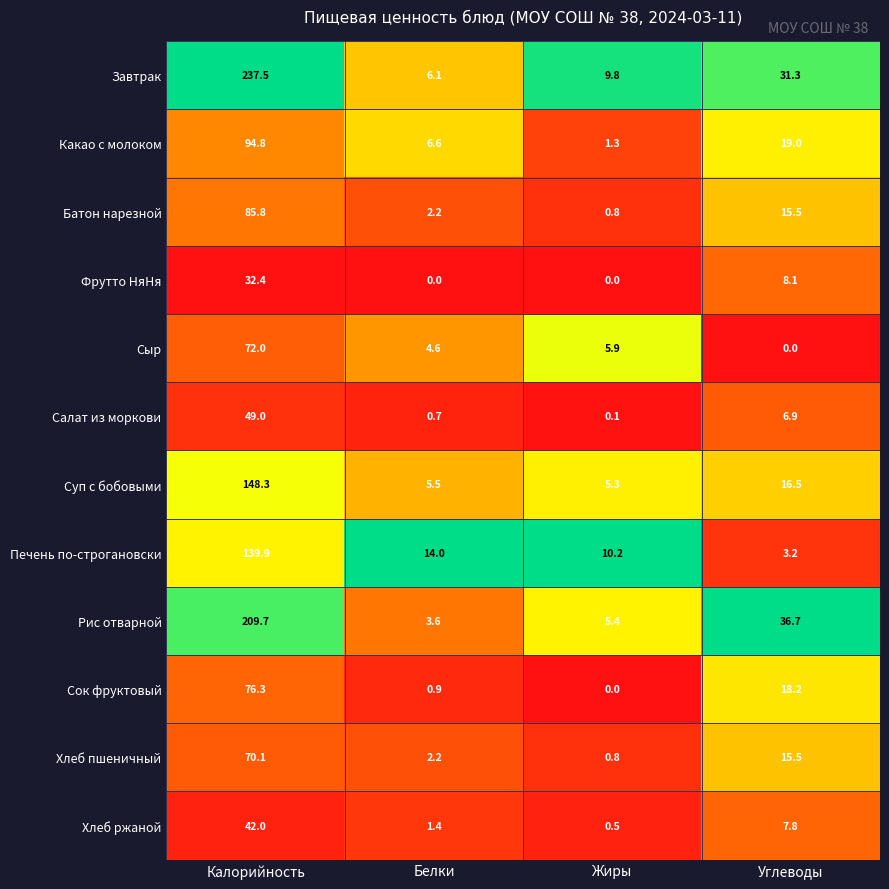

Where does the Сыр series first go above 5?

Калорийность